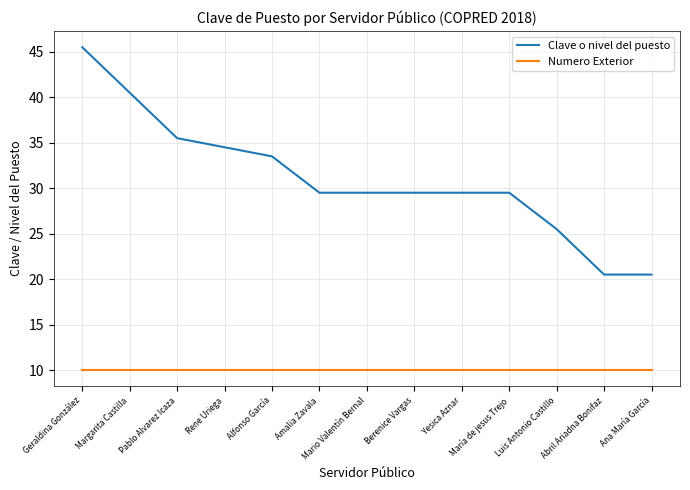

Which series has the largest range (max minus min)?

Clave o nivel del puesto